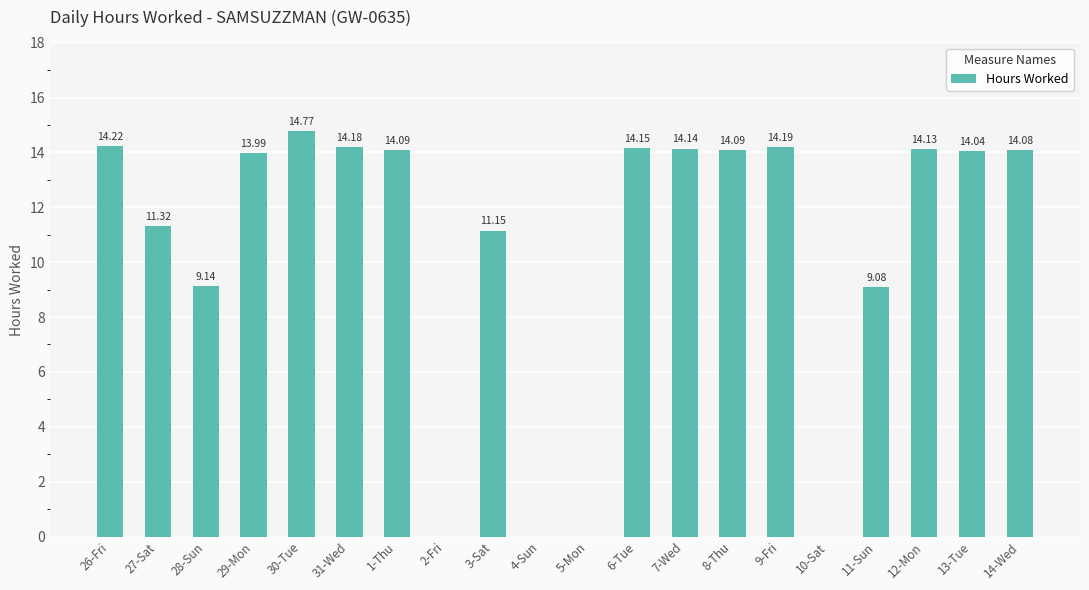

What value does the data have at 7-Wed?

14.1